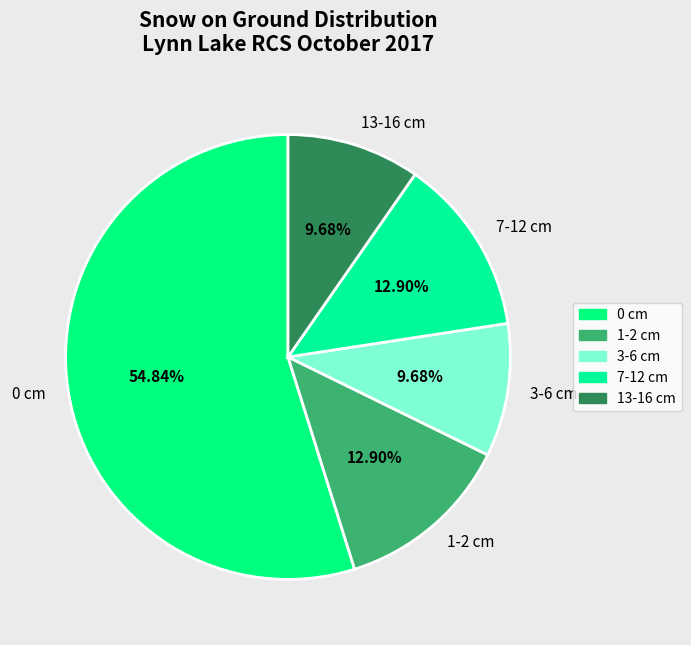

Is there any slice that represents more than half of the pie?

Yes